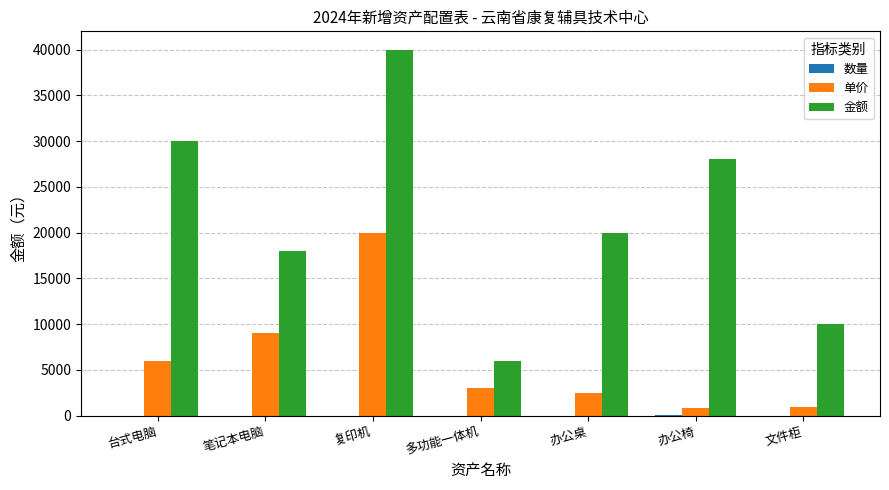

What is the sum of all 金额 values?

152000